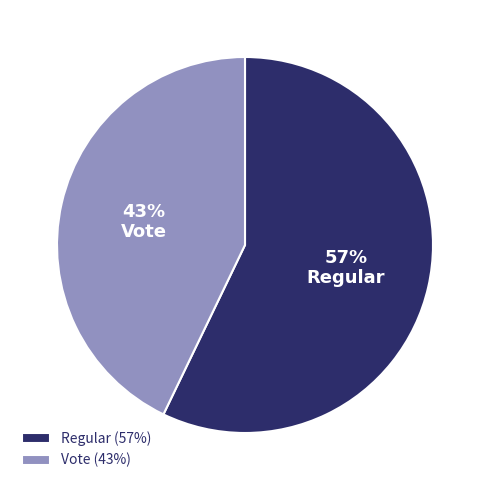

What percentage is the Vote slice, to the nearest percent?

43%